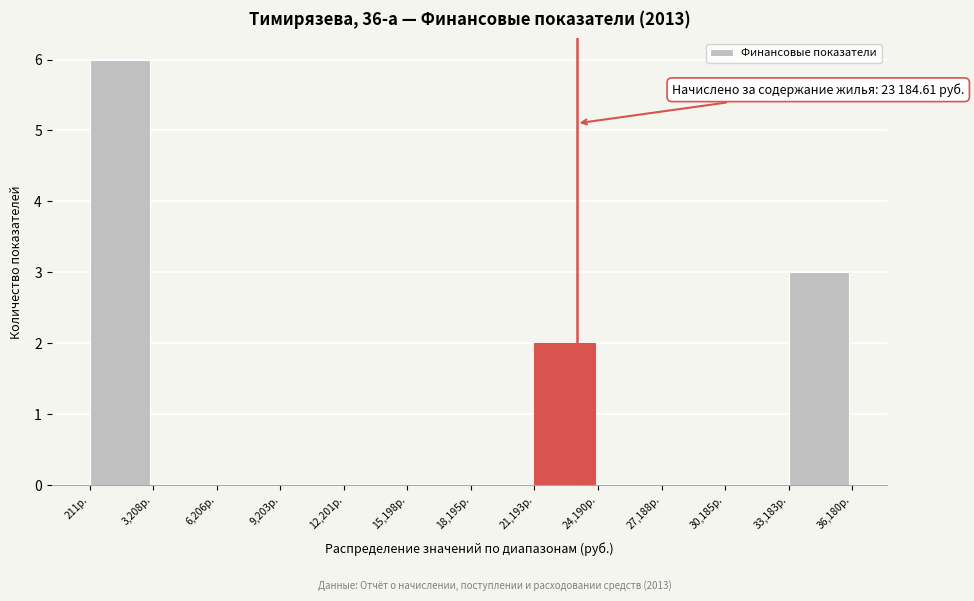

Which range on the x-axis has the tallest bar?

0 to 3000